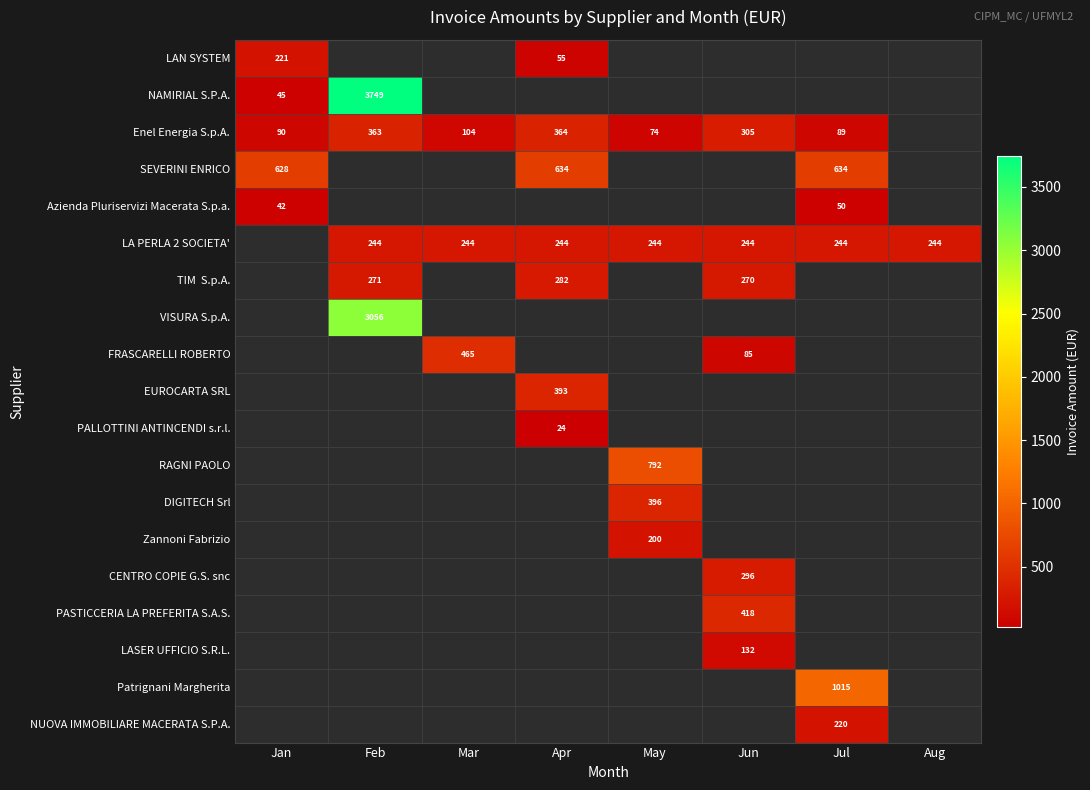

The value of SEVERINI ENRICO at Apr is 634. True or false?

True